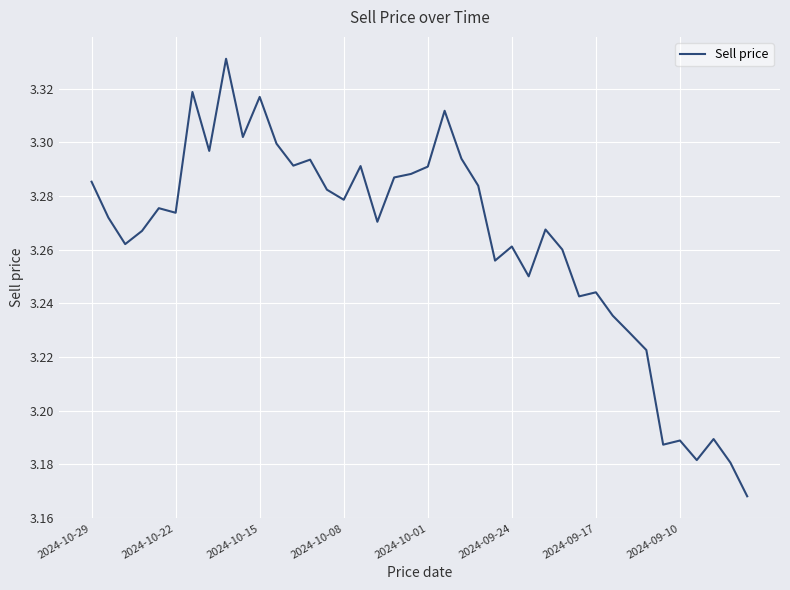

Does the chart have visible grid lines?

Yes